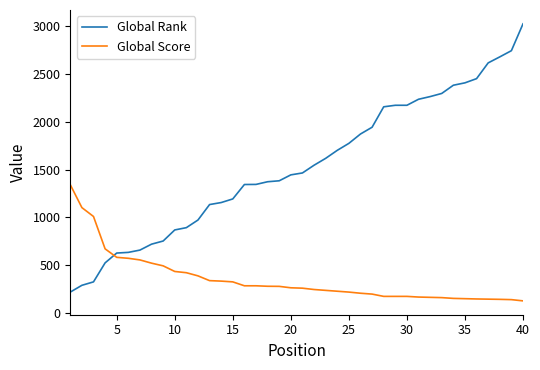

Which series has the largest total across all categories?

Global Rank